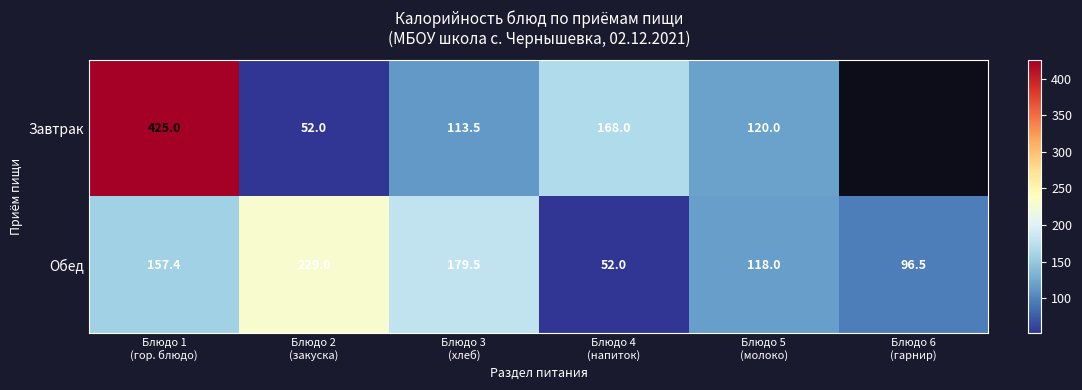

What is the sum of all Обед values?

832.4